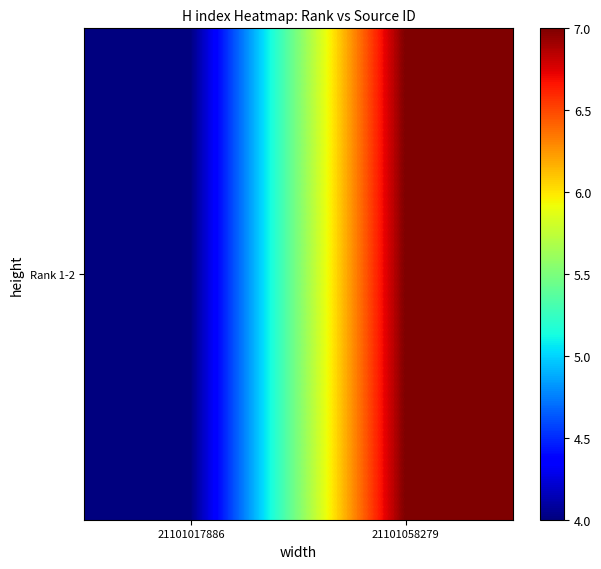

What is the maximum value shown in the chart?

7